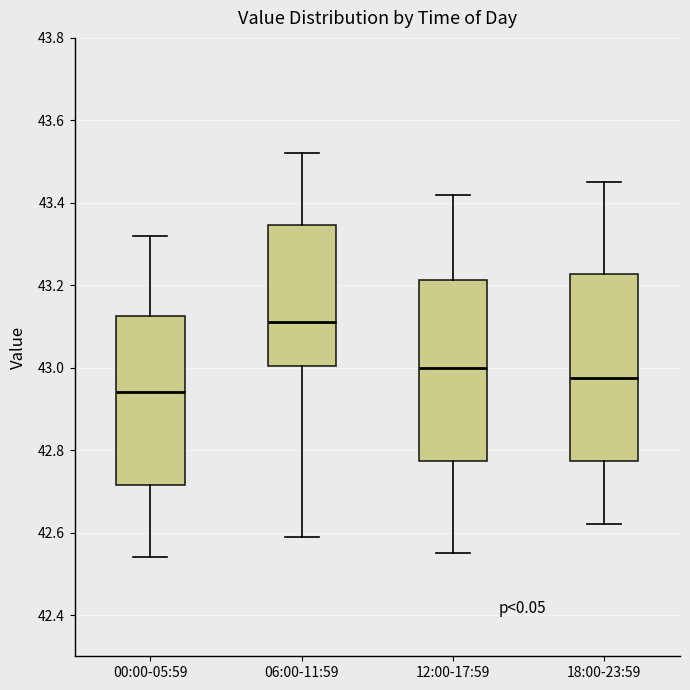

Reading left to right, transcribe this box plot: for each box, give where its median line is, the range the box spans, and where its two whiskers end, as read against the y-axis. The values are not printed on the chart, so give them approximately, as read against the axis.

00:00-05:59: median 42.94, box 42.72 to 43.12, whiskers 42.54 to 43.32
06:00-11:59: median 43.12, box 43.00 to 43.34, whiskers 42.60 to 43.52
12:00-17:59: median 43.00, box 42.78 to 43.22, whiskers 42.56 to 43.42
18:00-23:59: median 42.98, box 42.78 to 43.22, whiskers 42.62 to 43.46